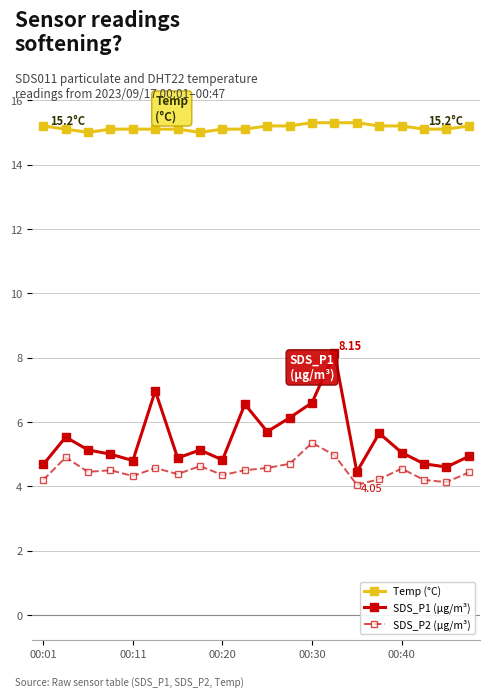

What is the greatest value displayed?

15.3